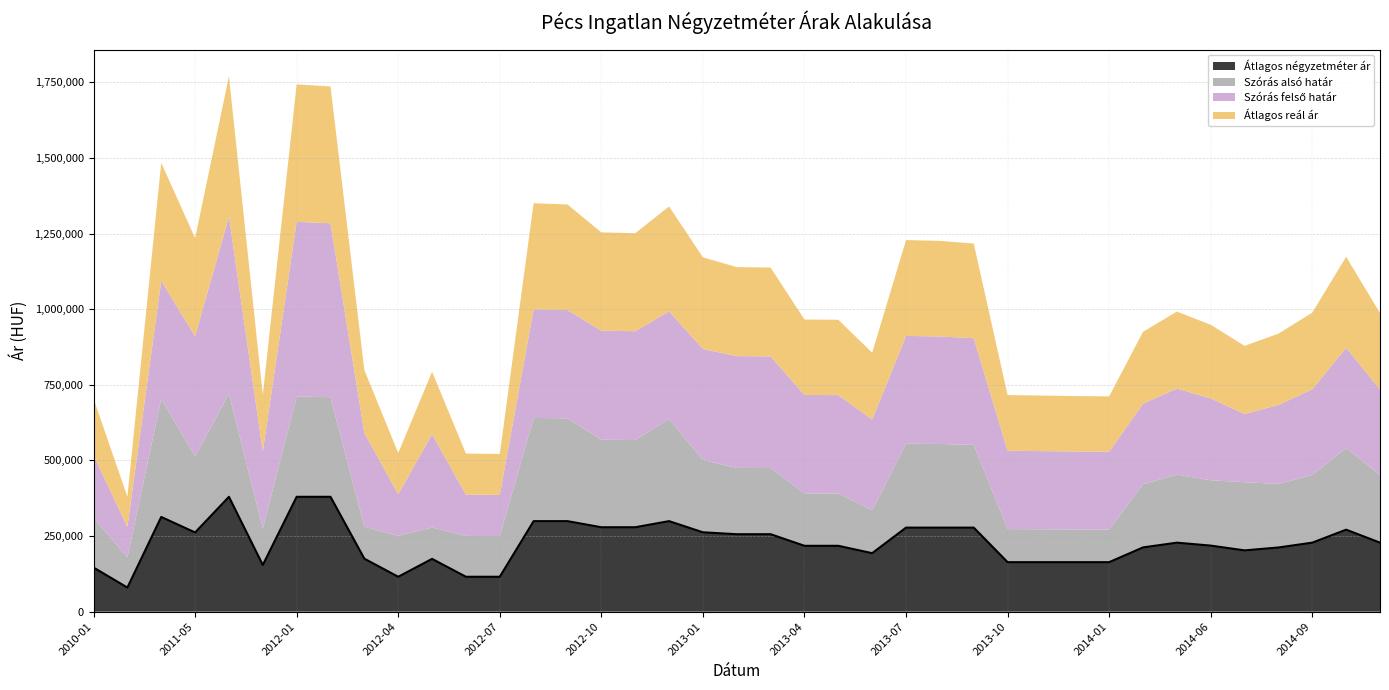

What position from the left is 2014-01?

31